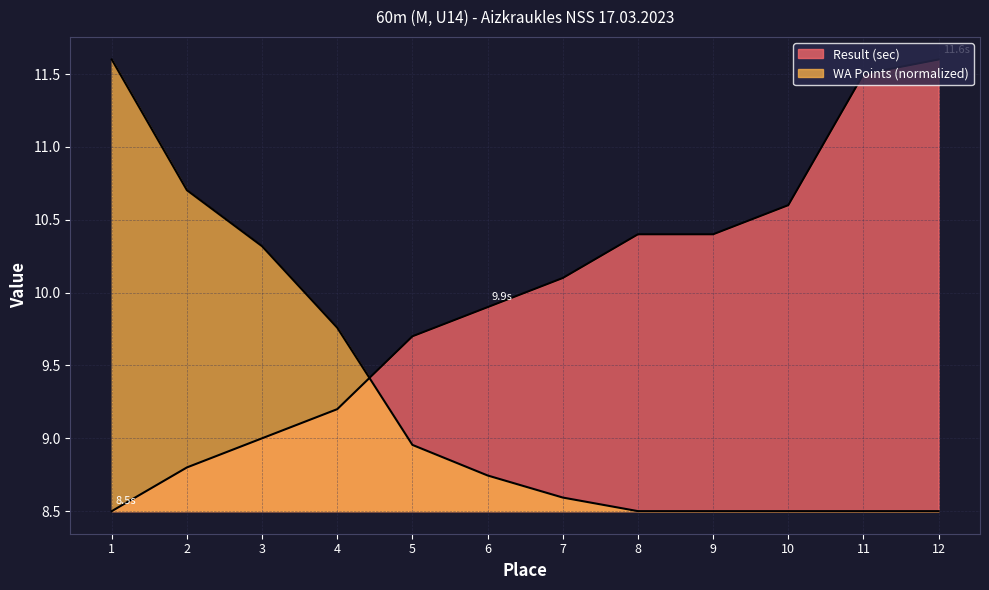

Does the chart display data point markers on the line(s)?

No